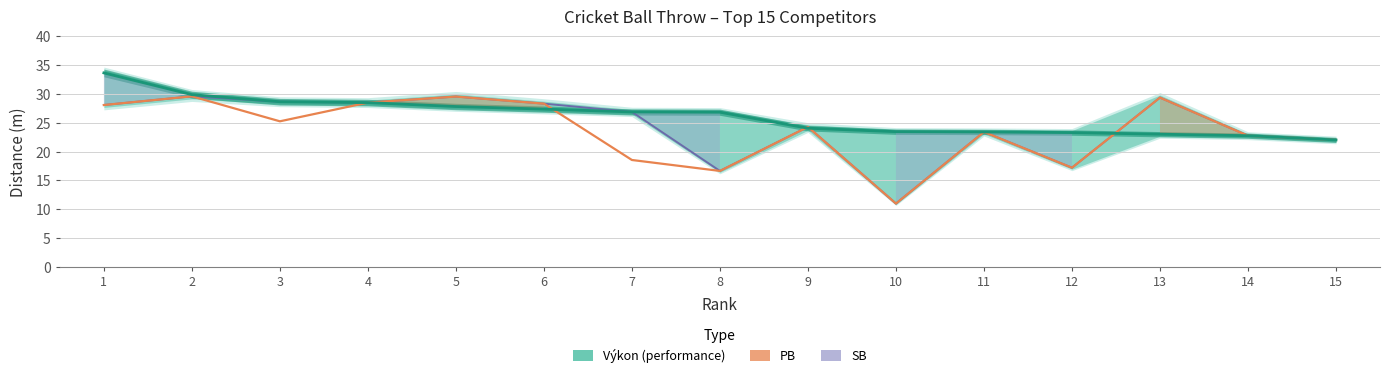

After their last crossing, which series has the higher values: SB or Výkon (performance)?

SB